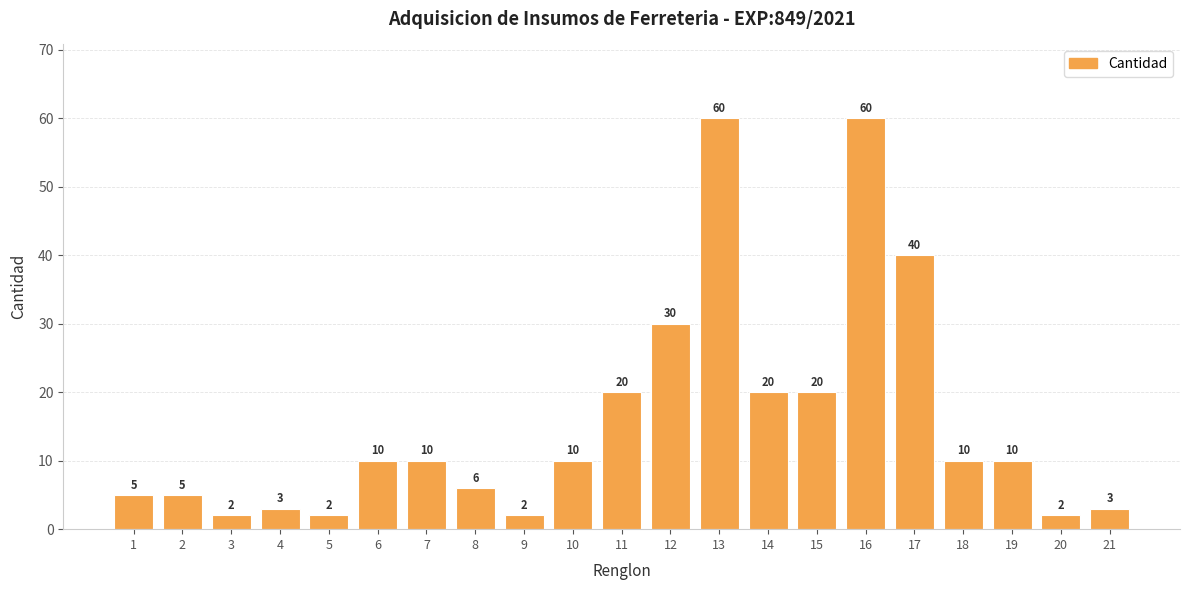

True or false: the data shows 86 at 13.

False